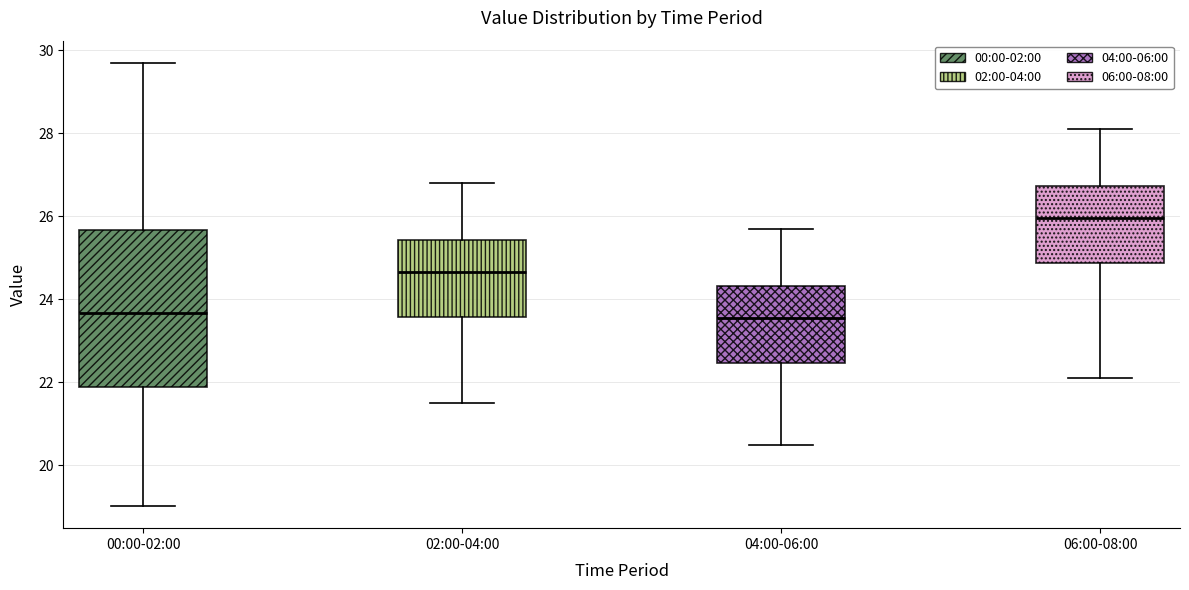

Reading left to right, transcribe this box plot: for each box, give where its median line is, the range the box spans, and where its two whiskers end, as read against the y-axis. The values are not printed on the chart, so give them approximately, as read against the axis.

00:00-02:00: median 23.6, box 21.8 to 25.6, whiskers 19.0 to 29.8
02:00-04:00: median 24.6, box 23.6 to 25.4, whiskers 21.6 to 26.8
04:00-06:00: median 23.6, box 22.4 to 24.4, whiskers 20.6 to 25.8
06:00-08:00: median 26.0, box 24.8 to 26.8, whiskers 22.2 to 28.2